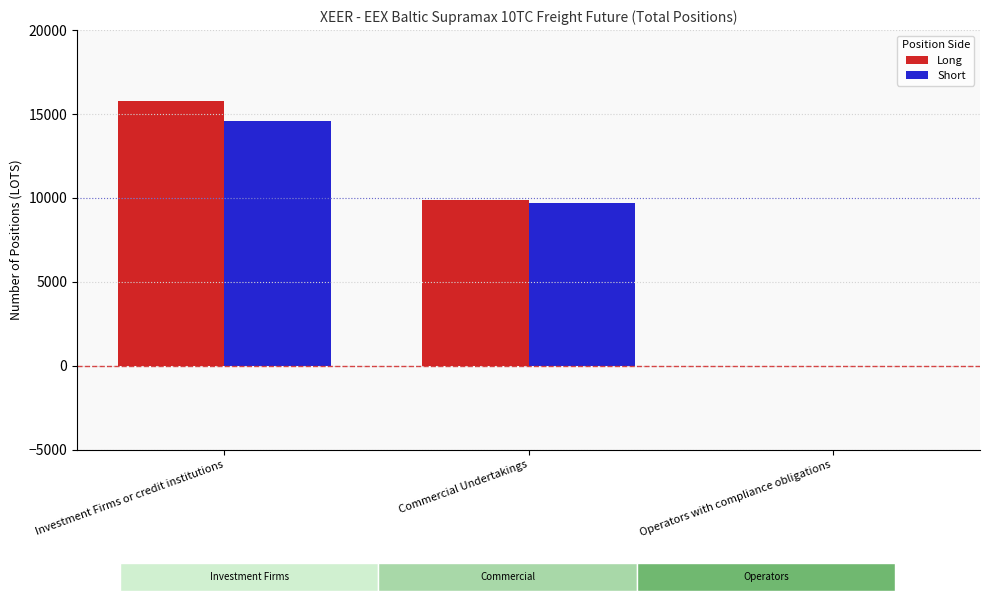

What is the maximum value shown in the chart?

15752.9